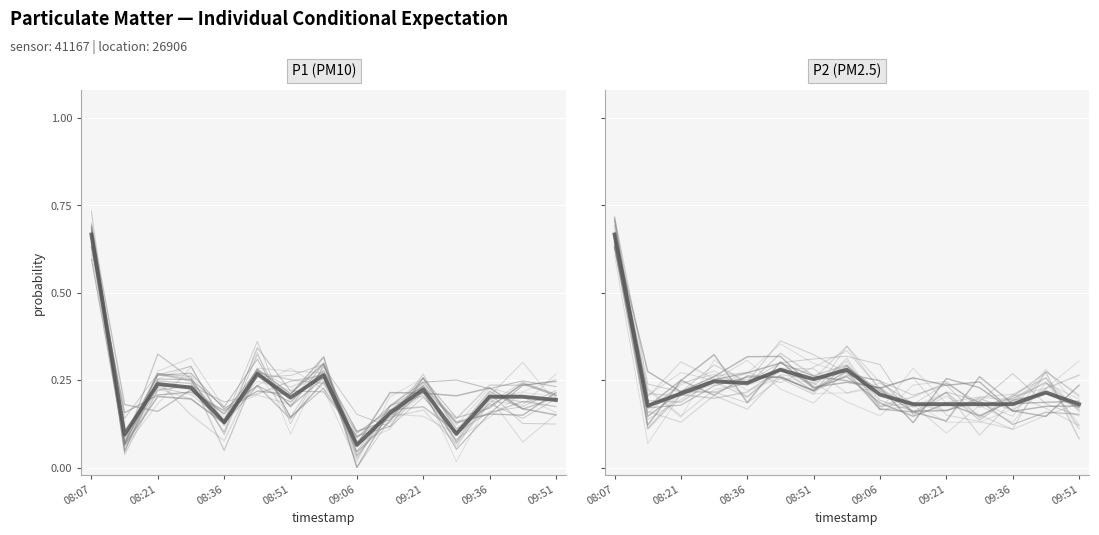

The P2 series shows 0.3 at 08:43. True or false?

True